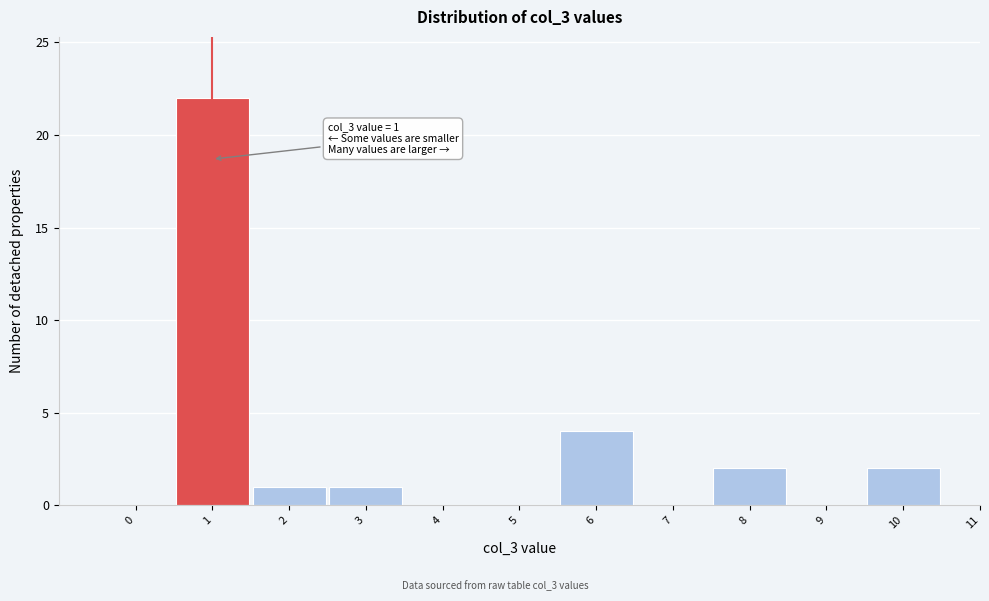

Reading left to right, extract all data points from this chart.

0=0	1=22	2=1	3=1	4=0	5=0	6=4	7=0	8=2	9=0	10=2	11=0